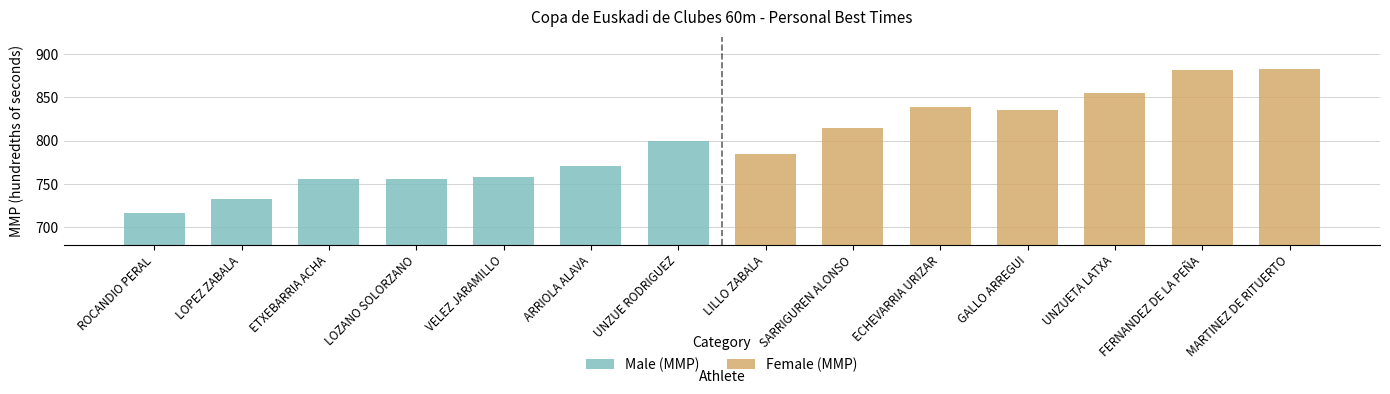

How many values in the Female (MMP) series exceed 839?

3